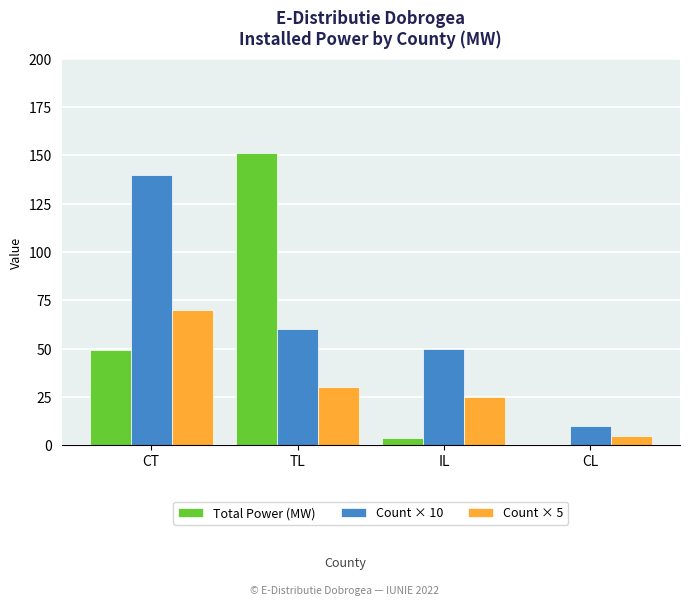

Which series changed the most between CT and IL?

Count × 10